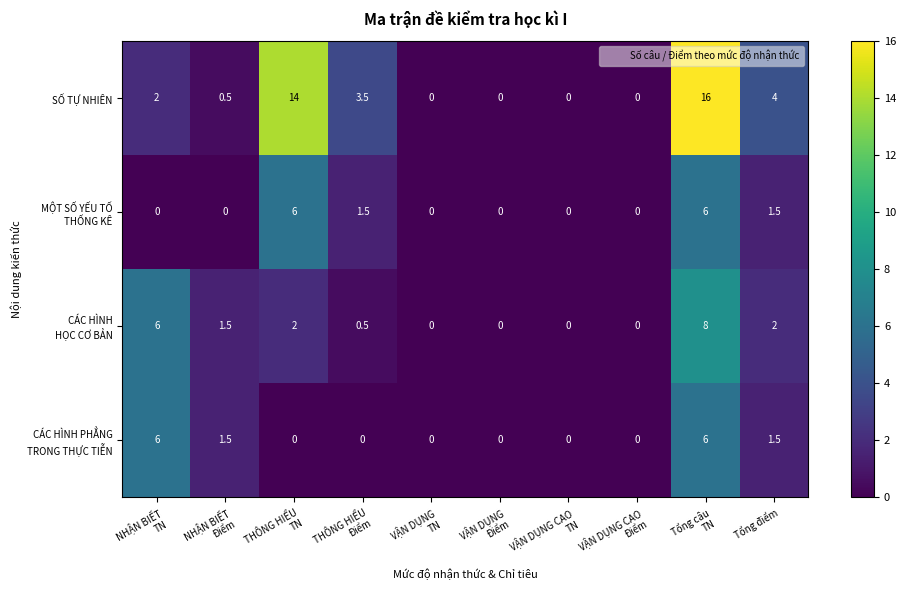

What is the difference between the highest and lowest values at Tổng điểm?

2.5